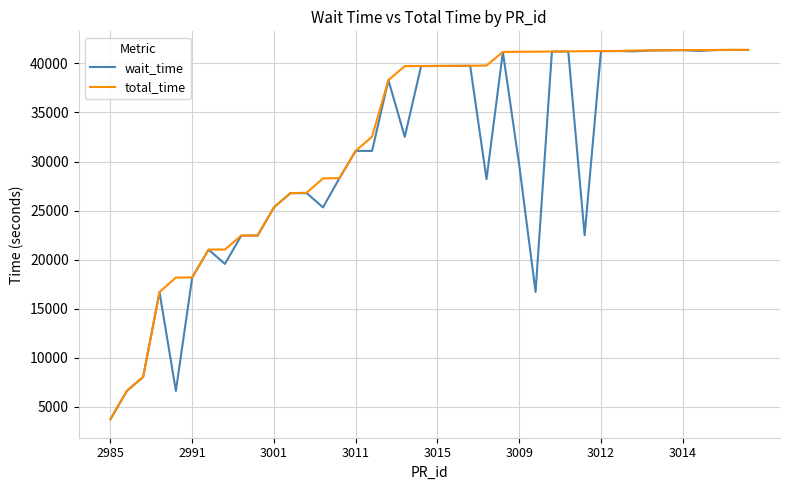

What is the minimum value for wait_time?

3720